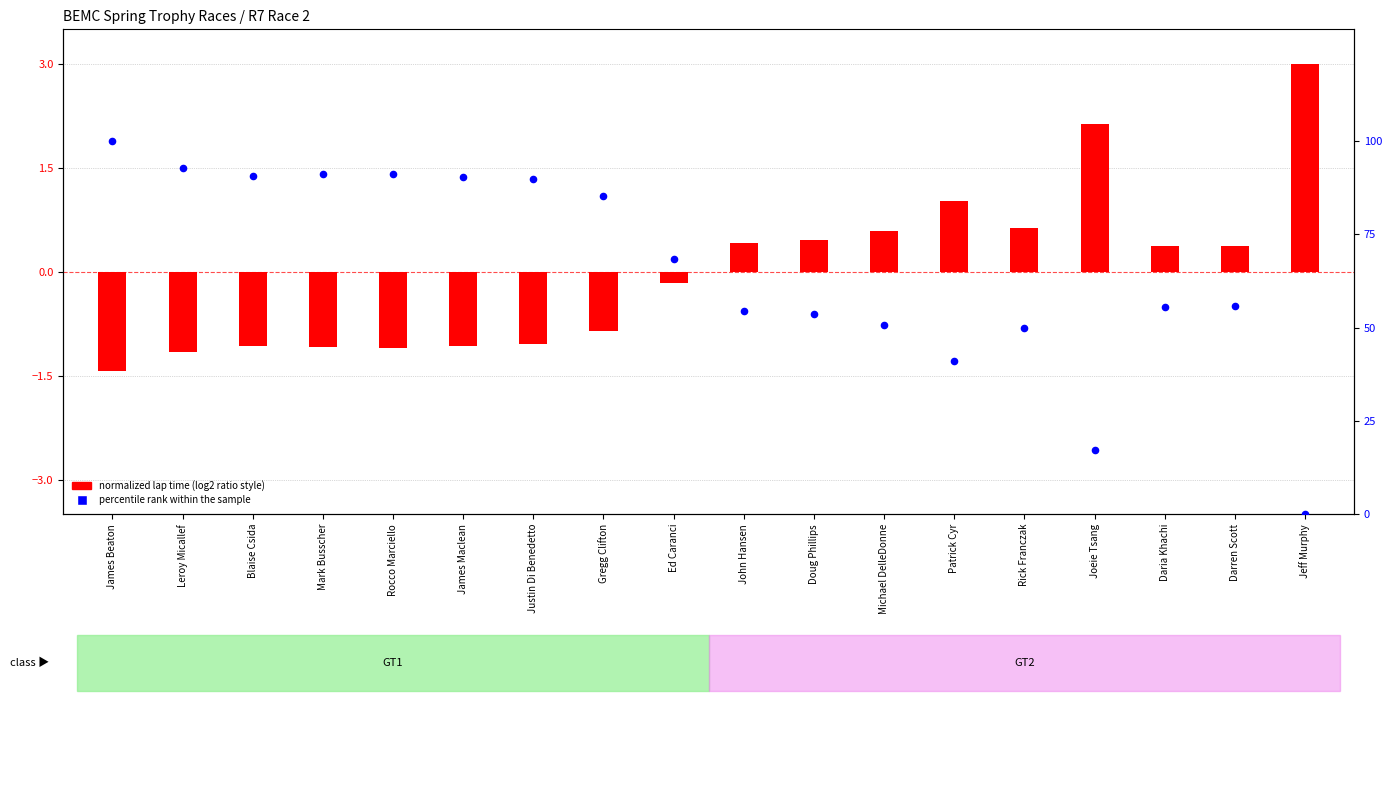

What are all the series names shown in the legend?

normalized lap time (log2 ratio style), percentile rank within the sample